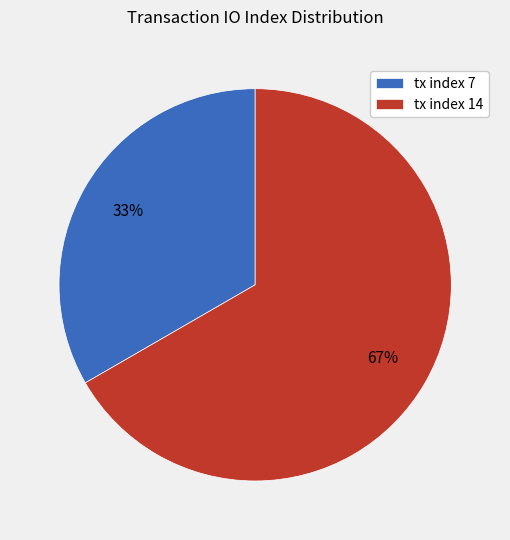

Combined, do tx index 7 and tx index 14 account for over 50%?

Yes